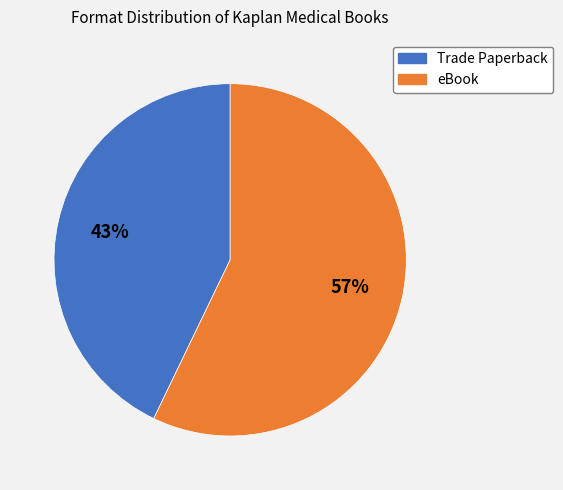

Which category accounts for the majority?

eBook